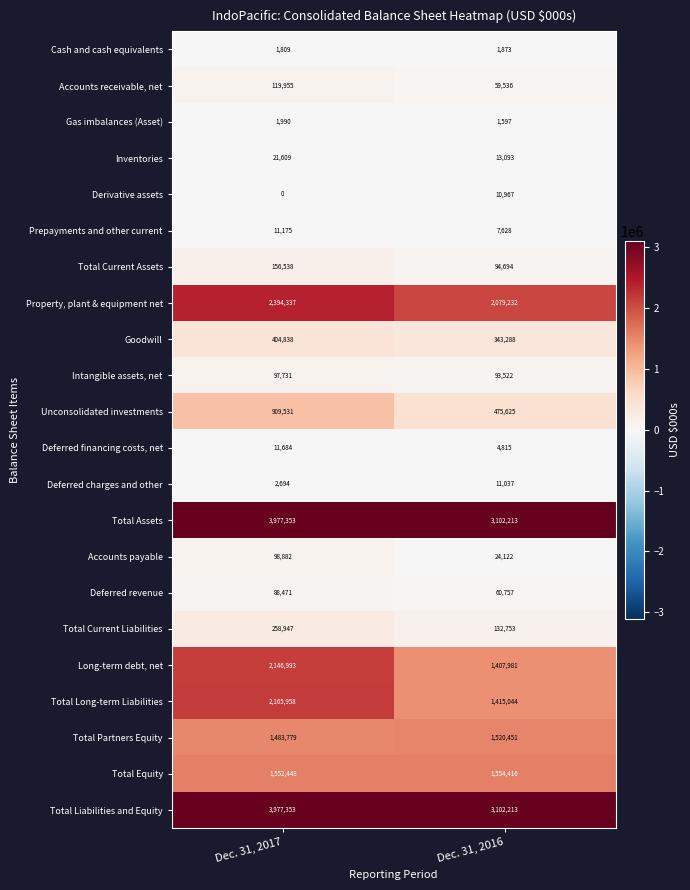

Is it true that Property, plant & equipment net equals 3171913 at Dec. 31, 2017?

False